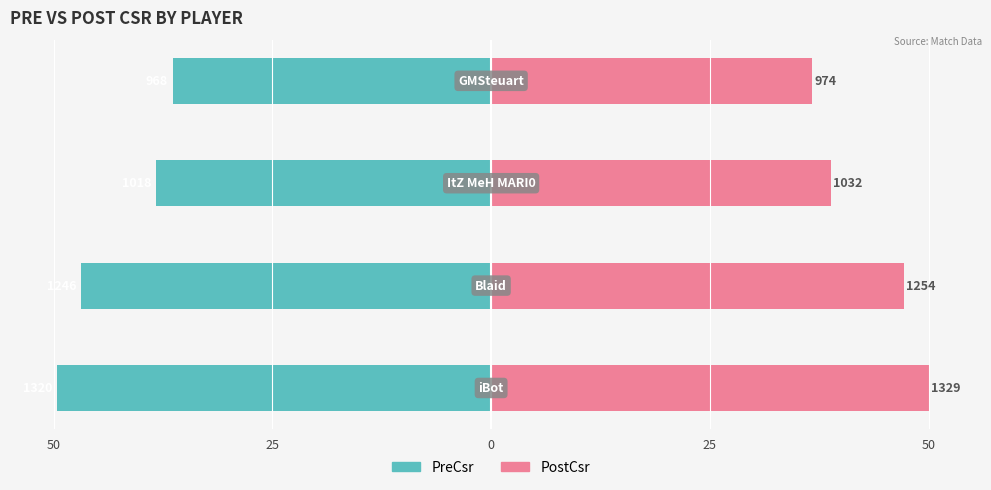

How many values in the PreCsr series exceed -38?

1